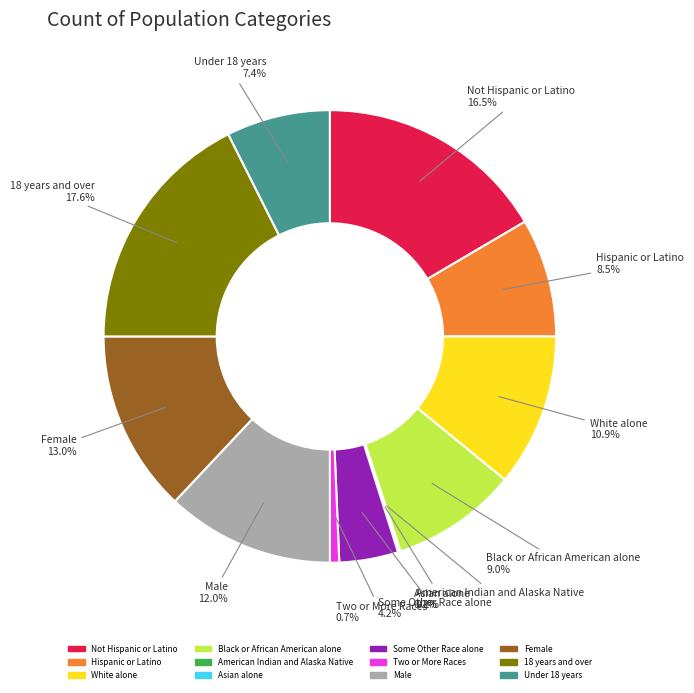

Is there any slice that represents more than half of the pie?

No